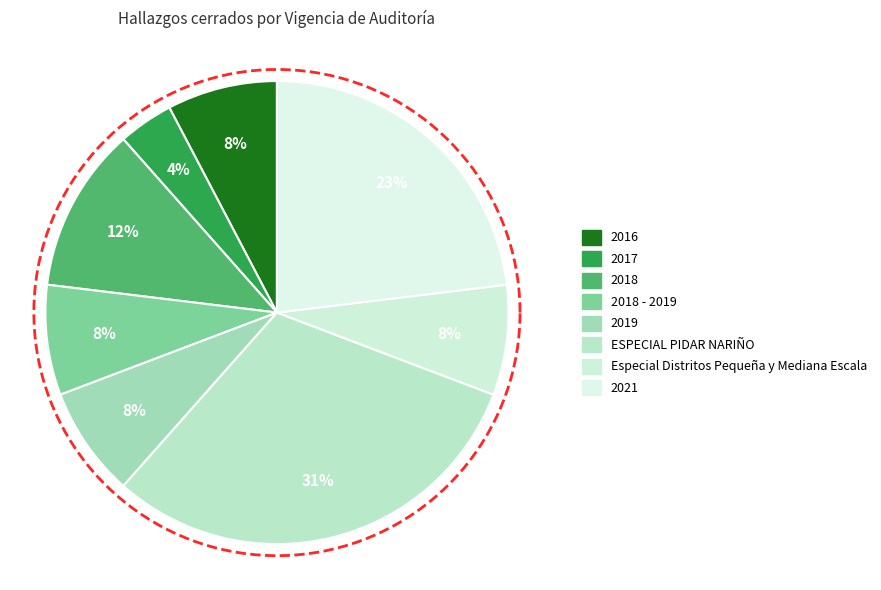

How much of the chart is everything except 2018?

88.5%